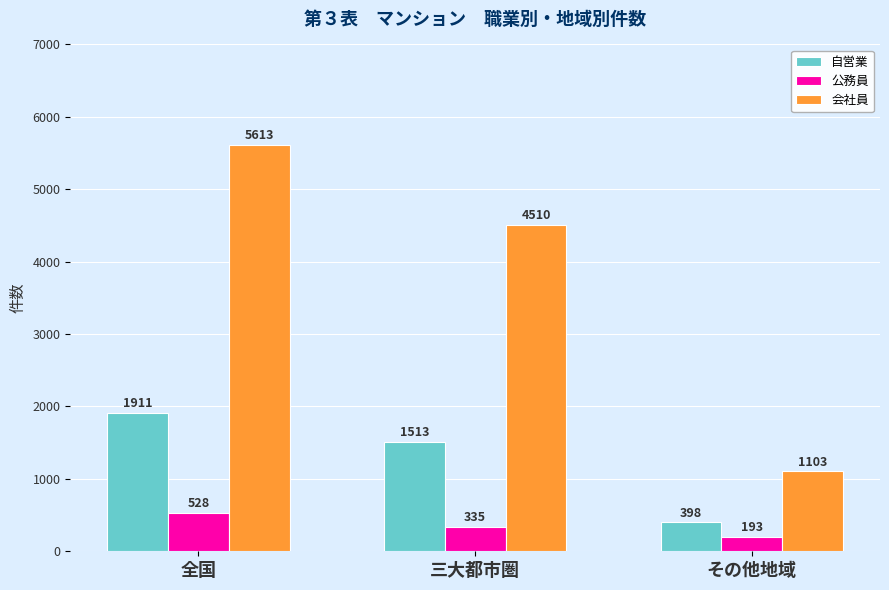

What is the label of the 3rd bar from the left?

その他地域